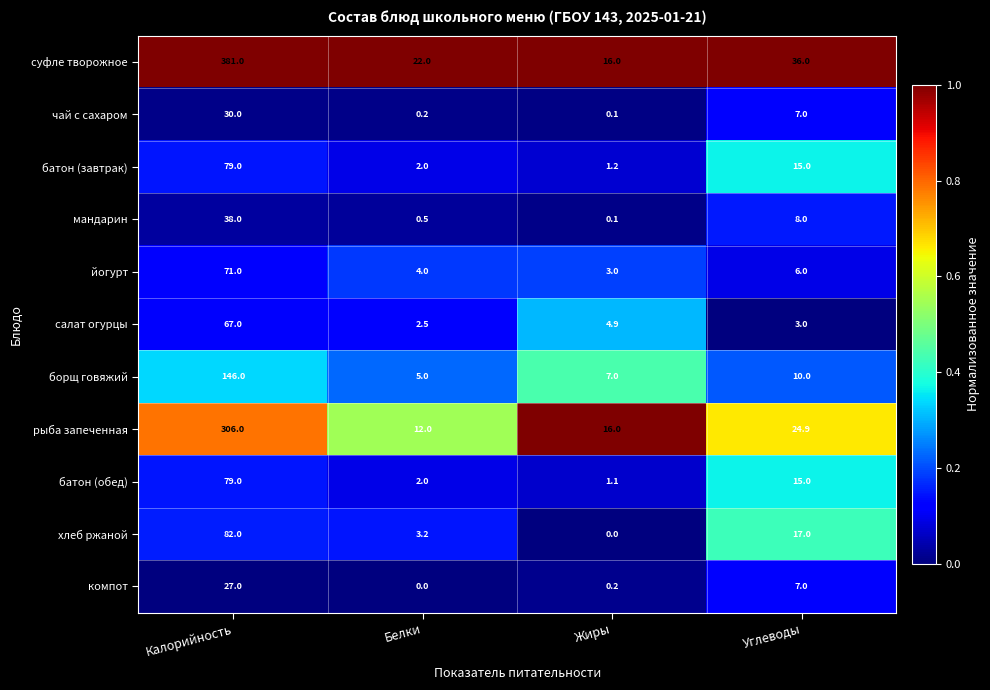

What is the total value across all series at Жиры?

49.6